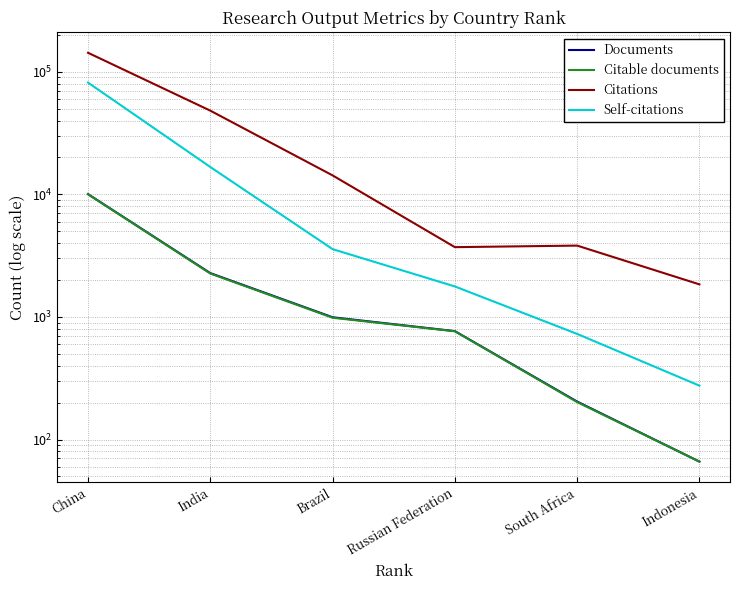

What is the value of the Documents point at the 4th from the left?

766